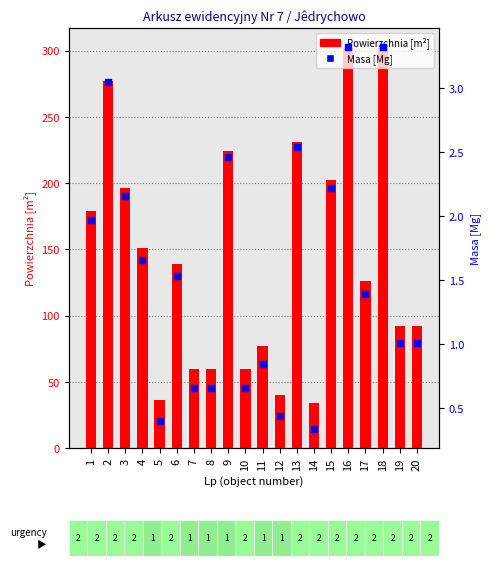

Which series contains the highest Y value?

Powierzchnia [m²]